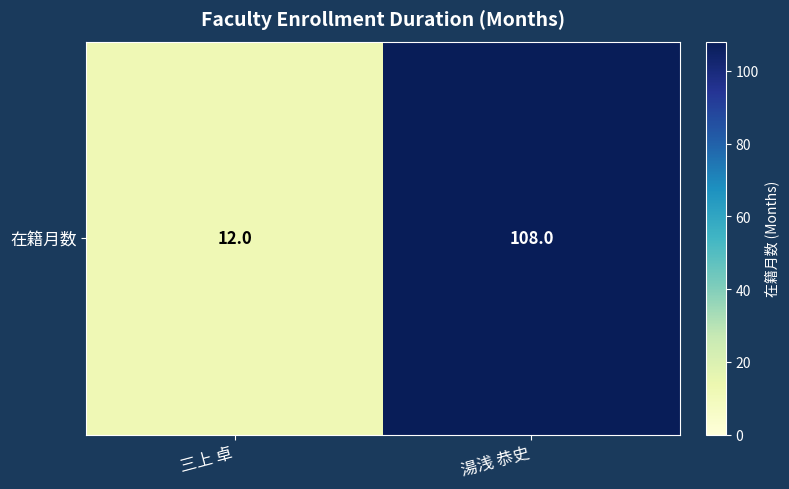

At which category does the chart reach its minimum across all series?

三上 卓